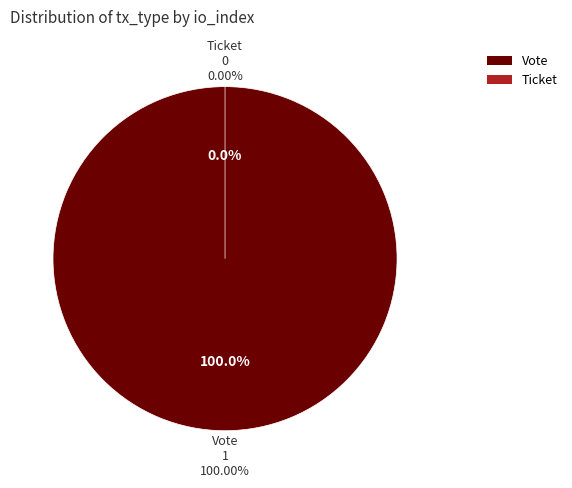

Is it true that Ticket is 9% of the pie?

False